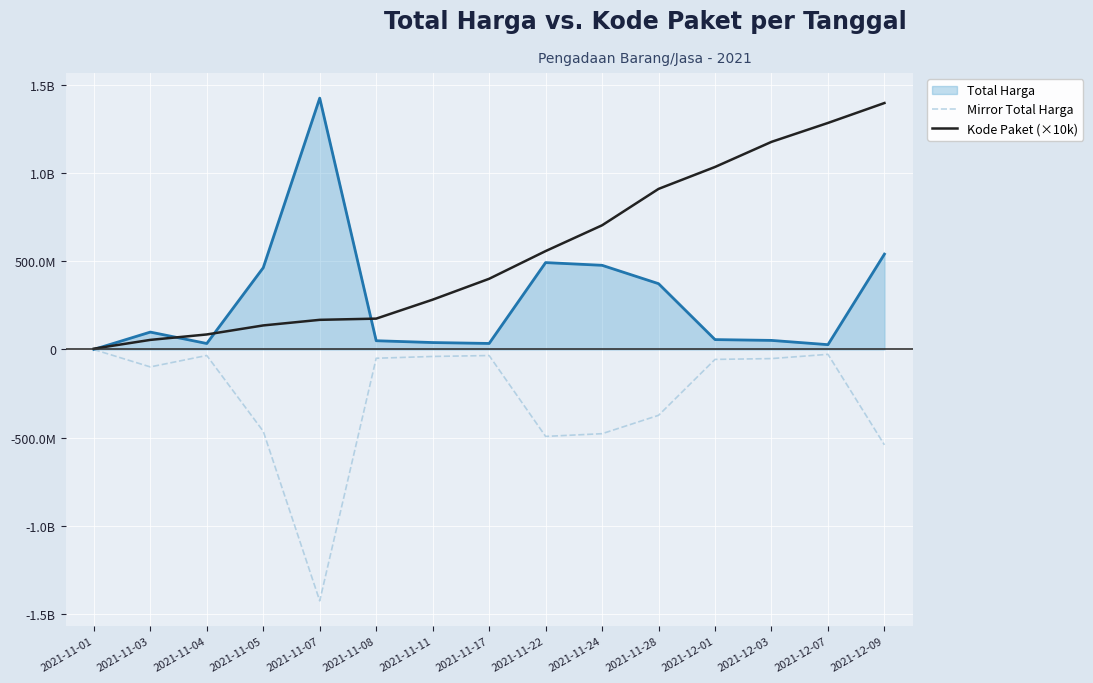

What is the label of the 7th point from the right?

2021-11-22